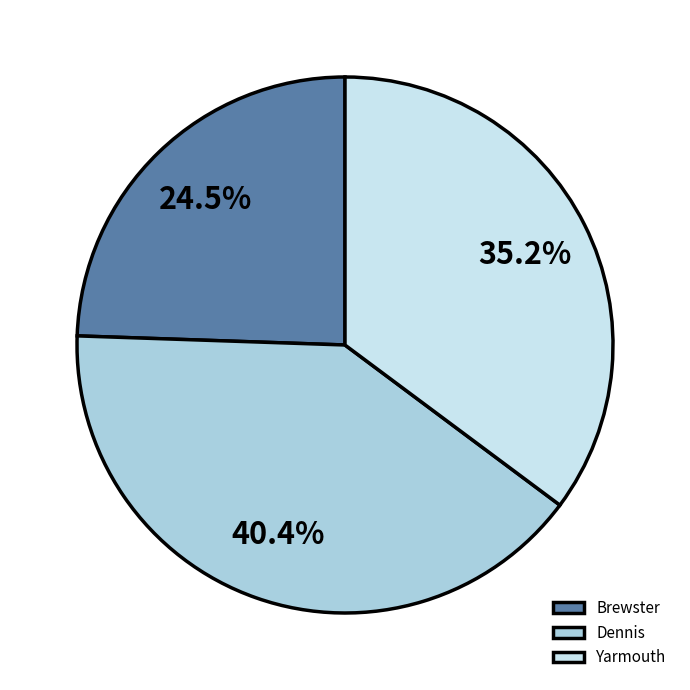

To the nearest percent, what is the combined percentage of Yarmouth and Dennis?

76%